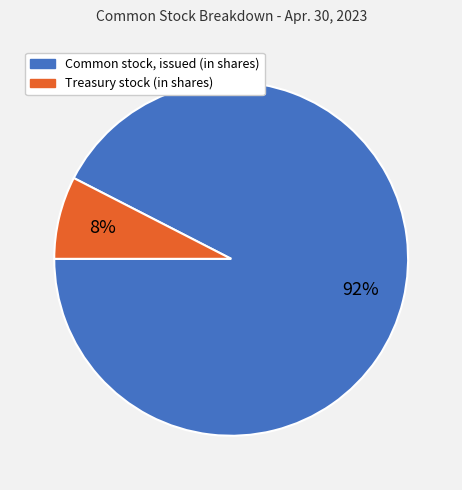

The Common stock, issued (in shares) slice represents 81% of the pie. True or false?

False